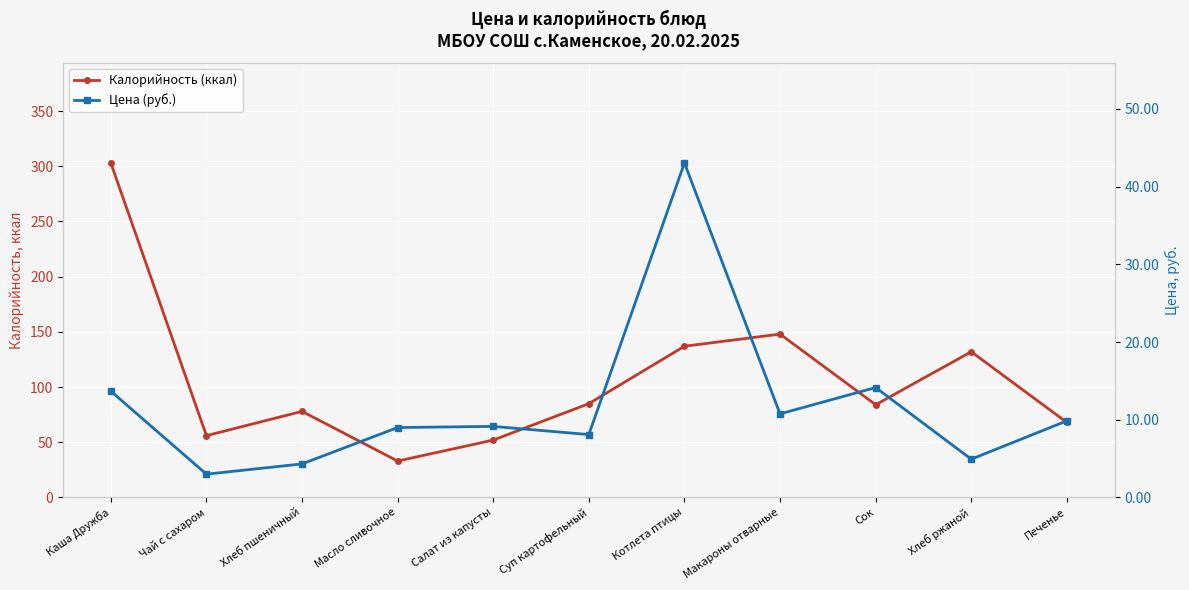

What value does the Калорийность (ккал) series have at Каша Дружба?

303.0